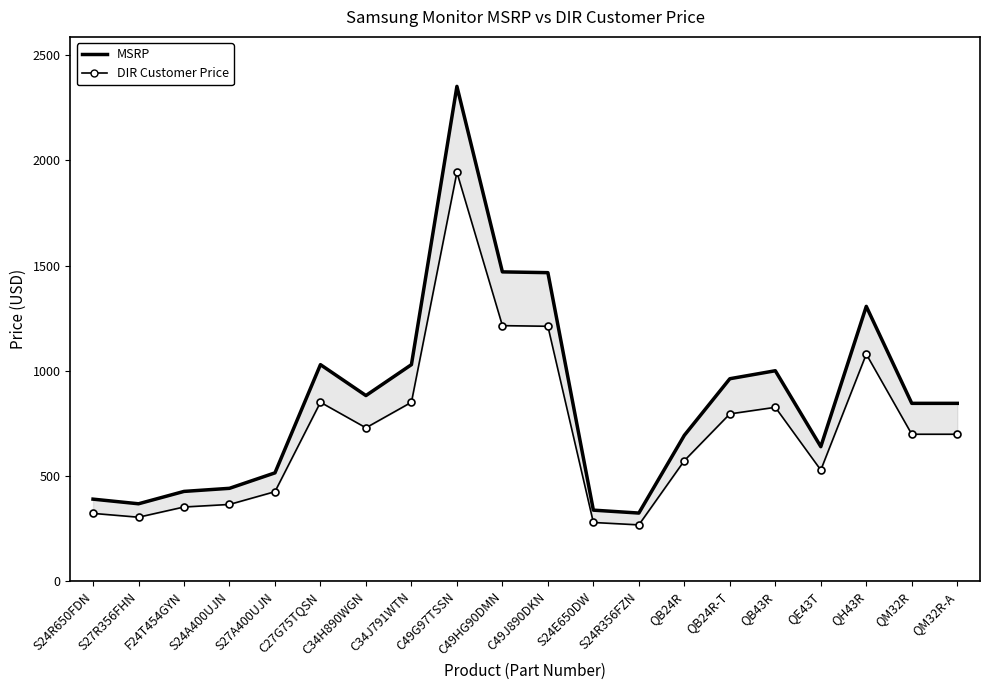

What position from the right is QB24R?

7